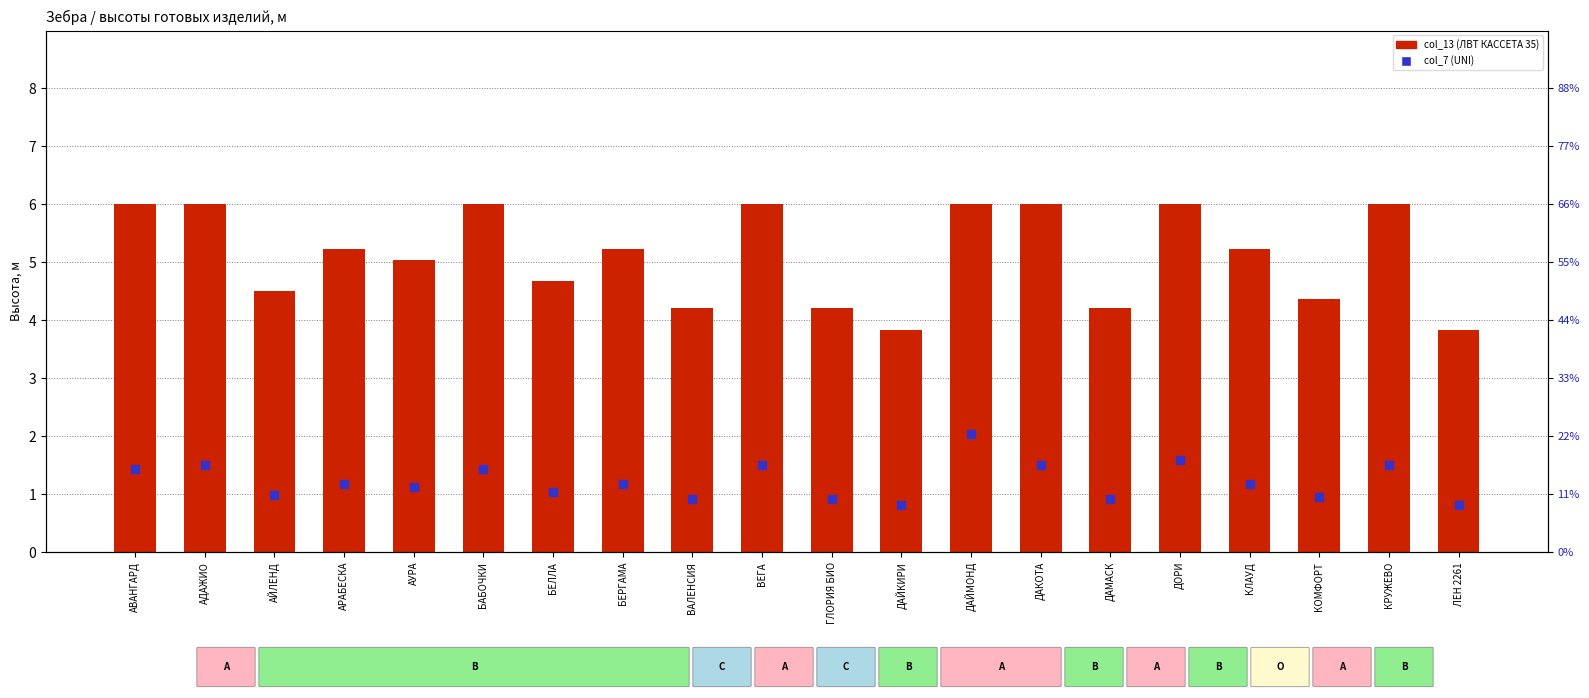

Which series reaches the minimum Y coordinate?

col_7 (UNI)